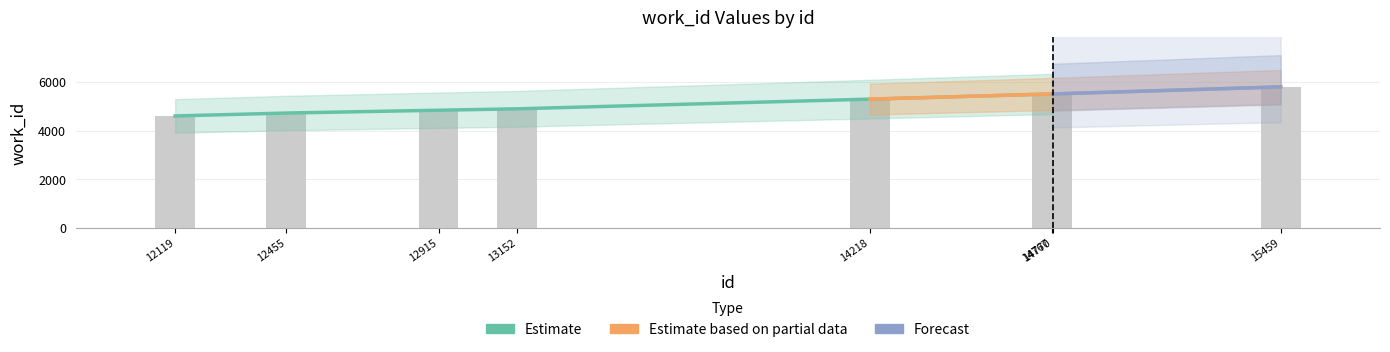

What is the difference between the values at 12915 and 13152?

58